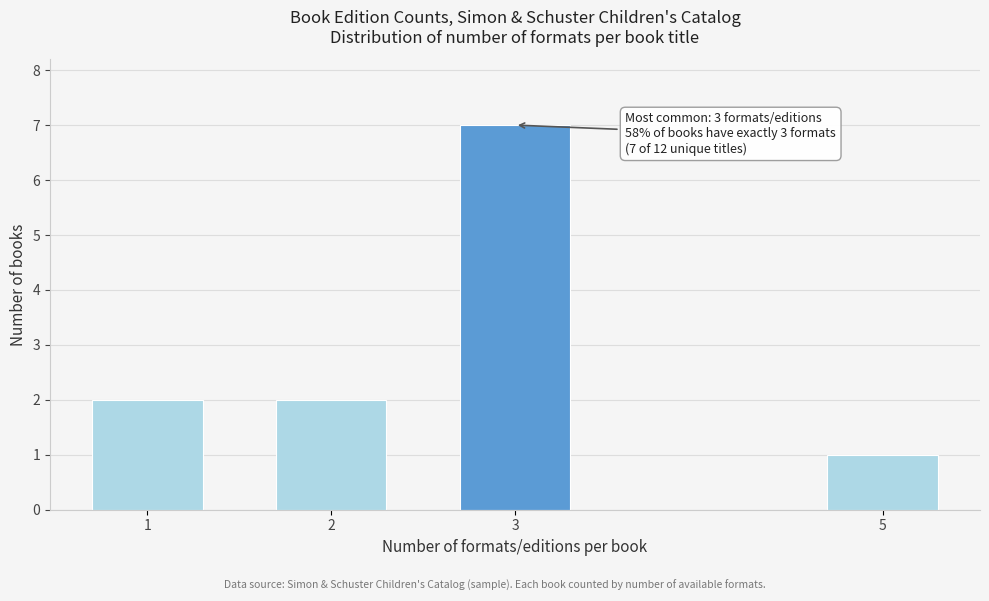

Reading right to left, list all the values displayed in this chart.

5=1	3=7	2=2	1=2